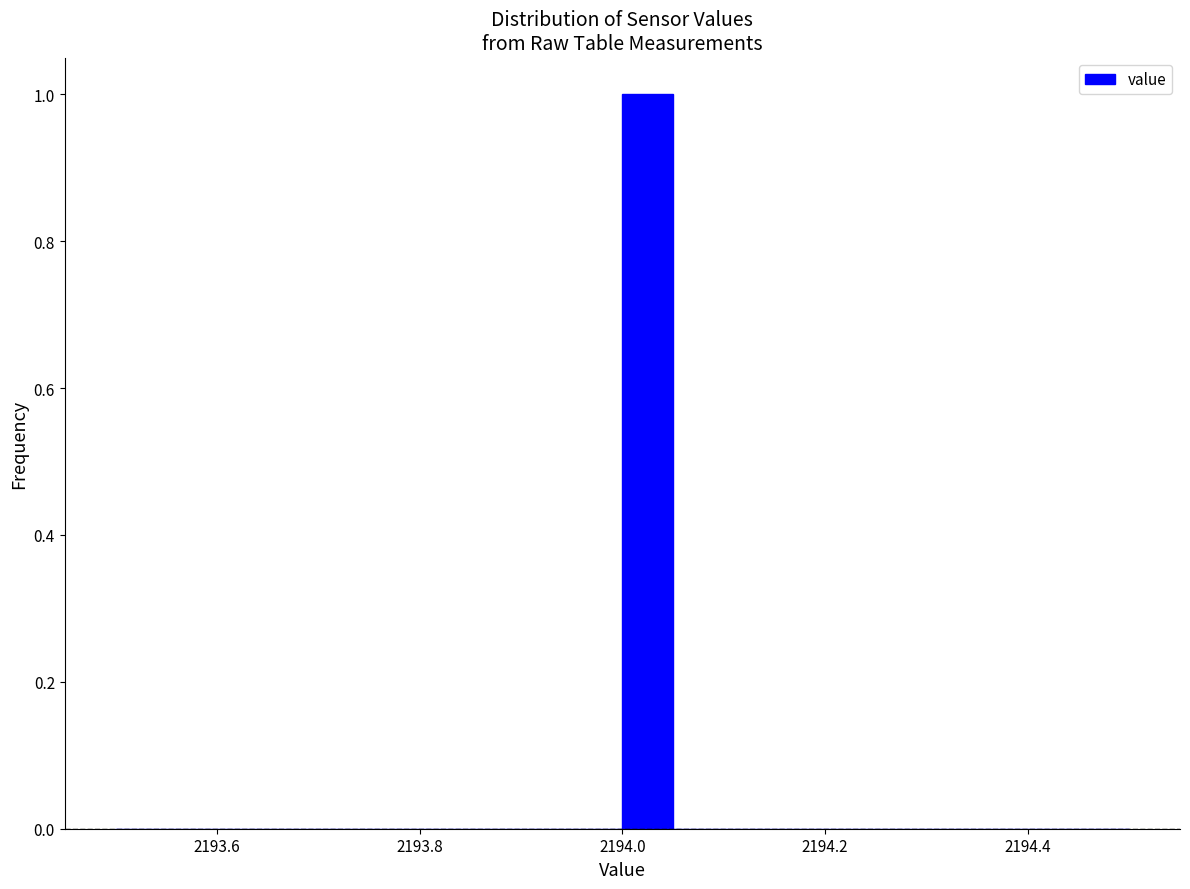

Read against the x-axis, roughly where is the centre of the tallest bar?

2194.02